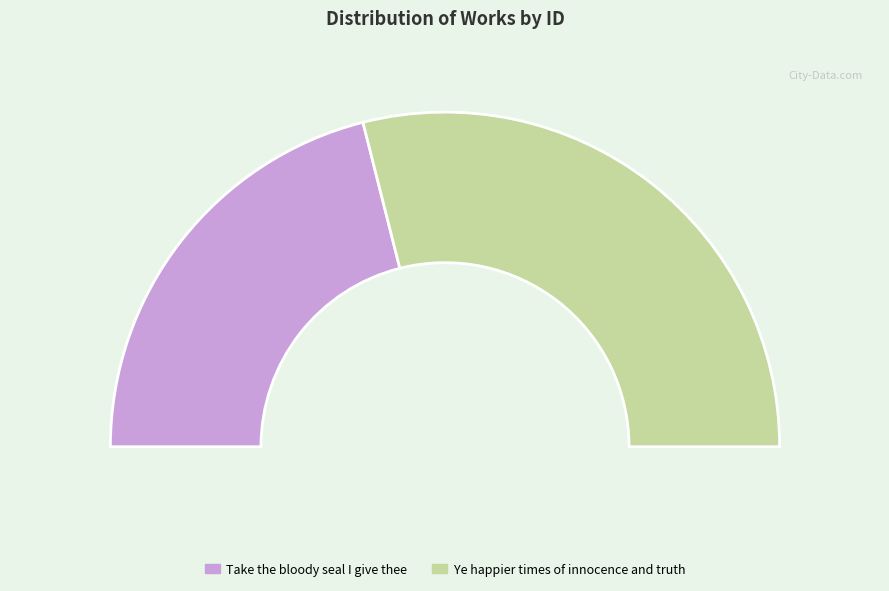

Rank the categories by value from lowest to highest.

Take the bloody seal I give thee, Ye happier times of innocence and truth